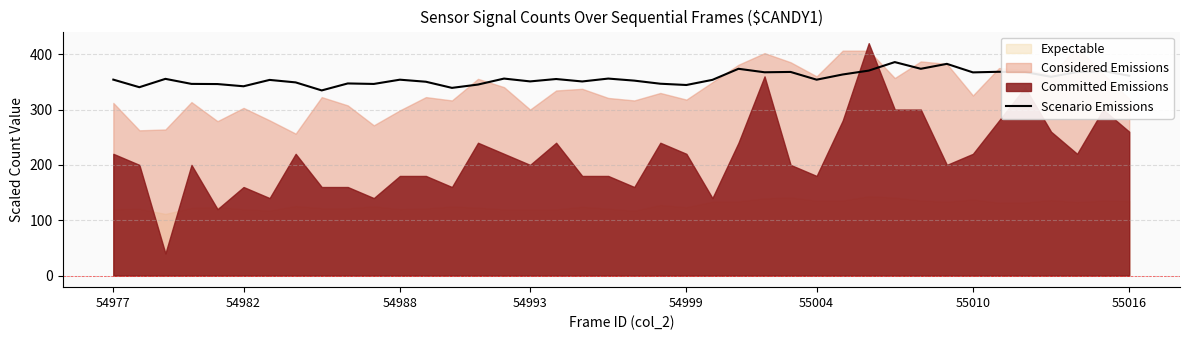

What is the lowest value of the Scenario Emissions series?

334.6